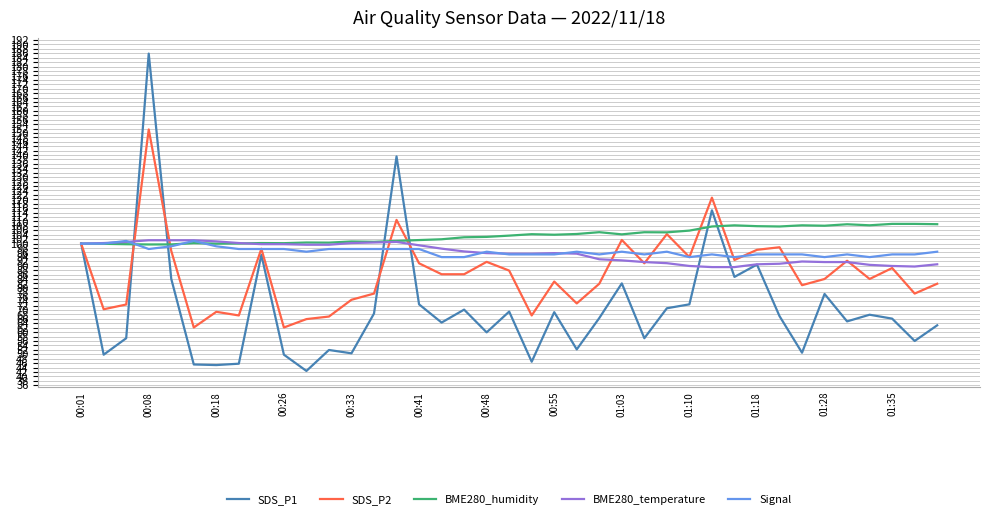

Which series has the largest range (max minus min)?

SDS_P1